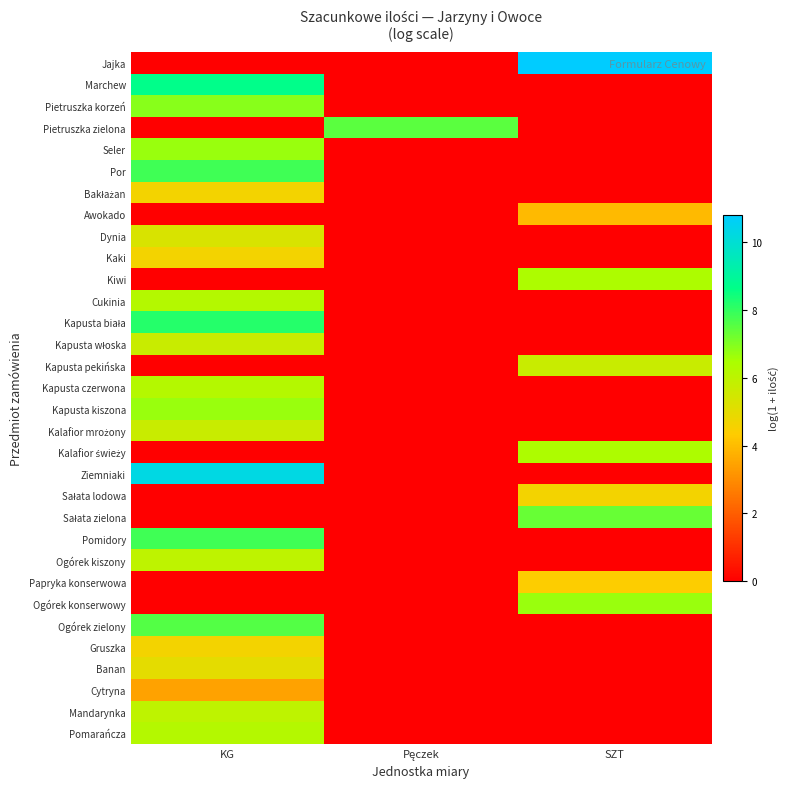

At which category is the sum across all series the highest?

KG